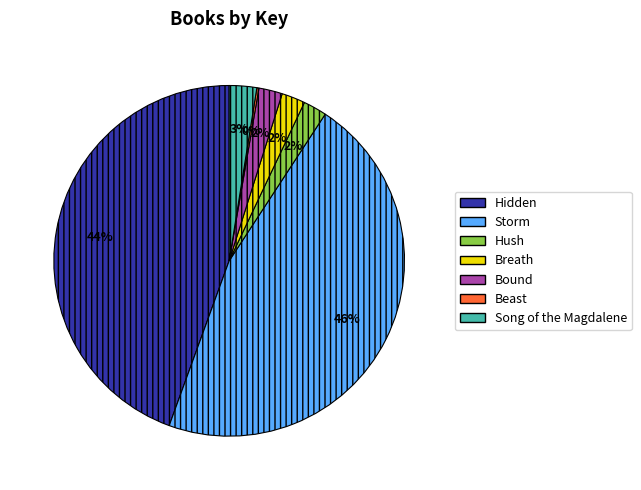

To the nearest percent, what is the combined percentage of Hush and Bound?

4%